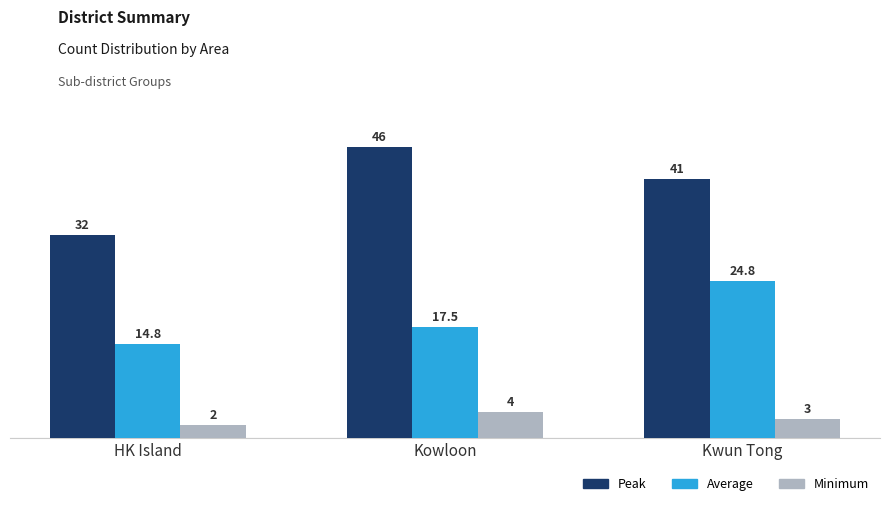

At Kwun Tong, list the series in order from smallest to largest.

Minimum, Average, Peak